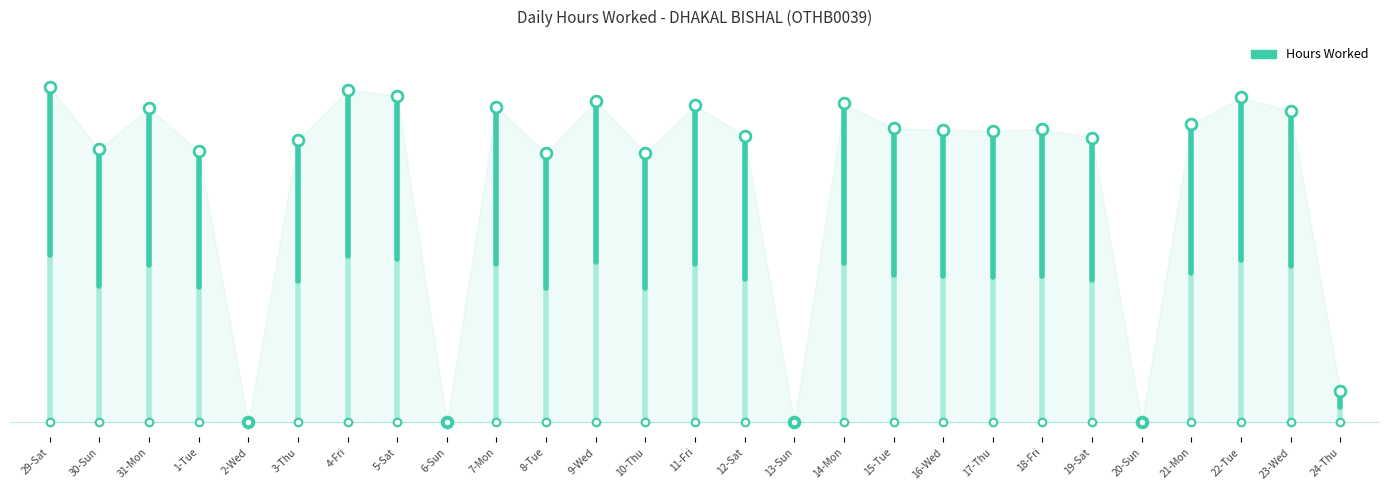

Approximately how many times larger is the value at 17-Thu compared to 30-Sun?

1.1